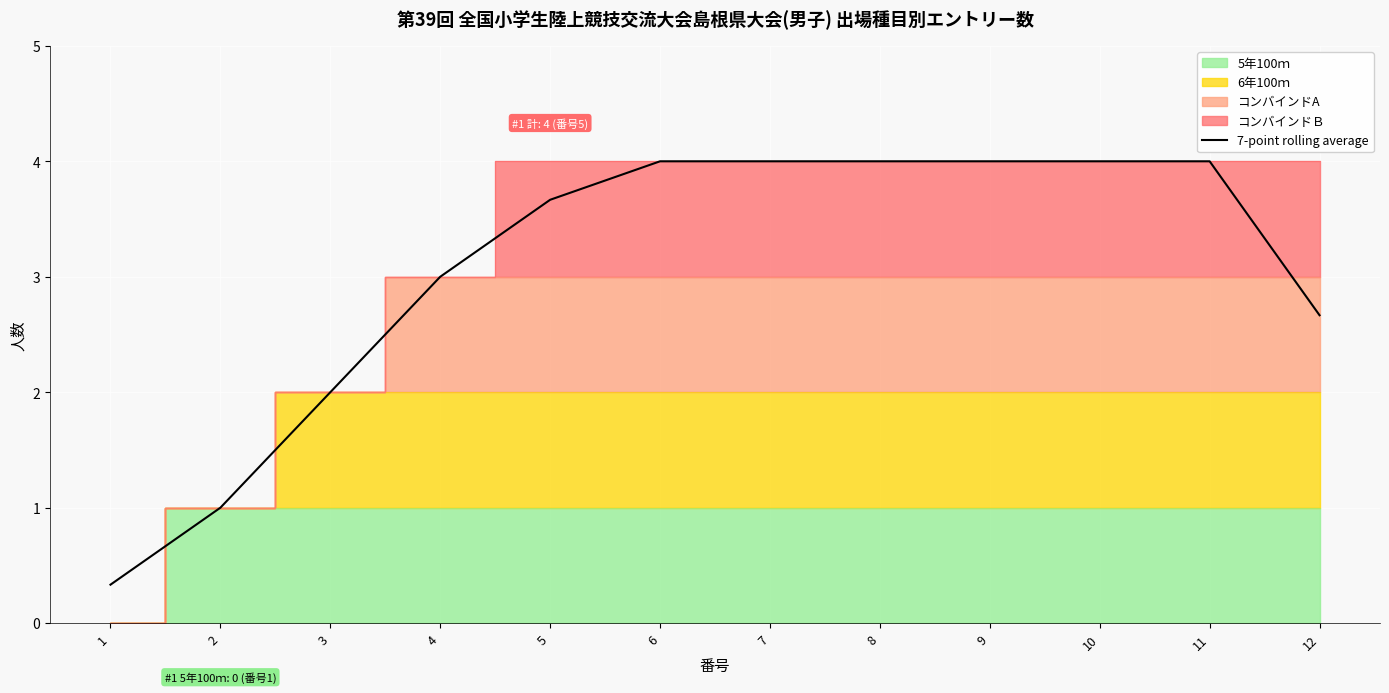

The chart shows a value of 3.7 at 5. True or false?

True